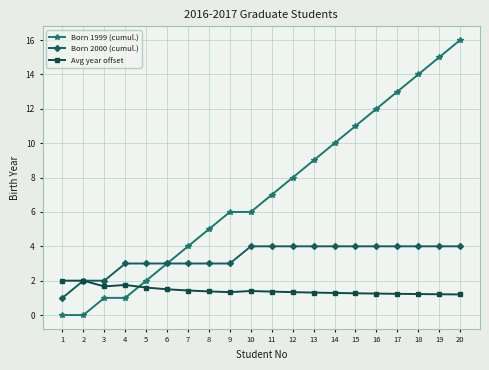

Which series has the largest total across all categories?

Born 1999 (cumul.)